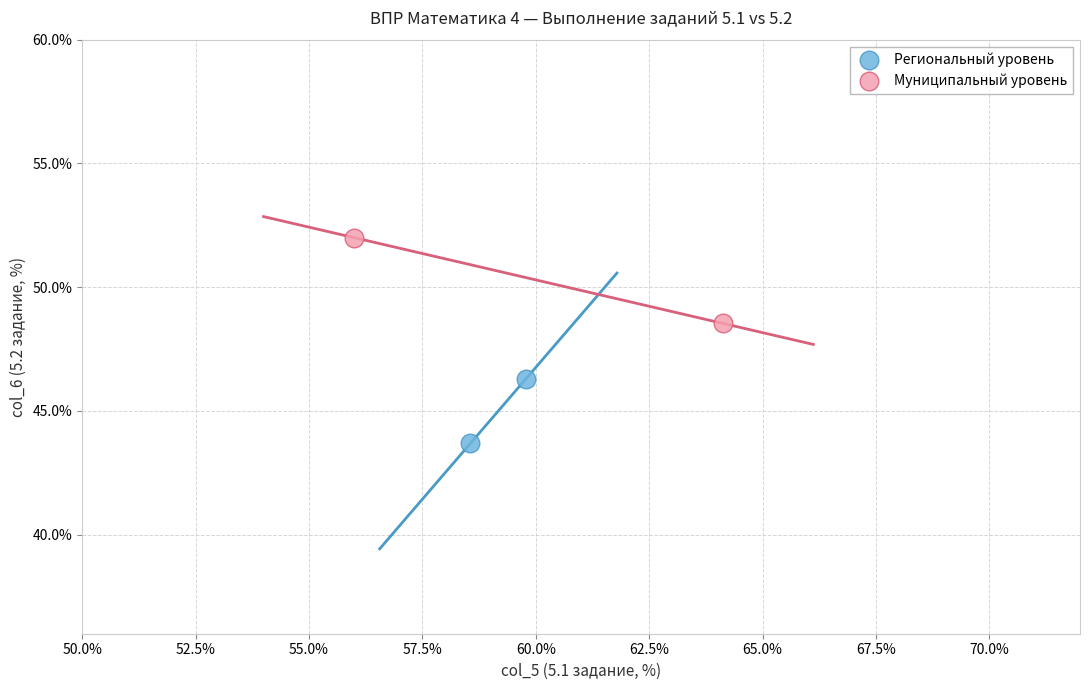

What are all the series names shown in the legend?

Региональный уровень, Муниципальный уровень